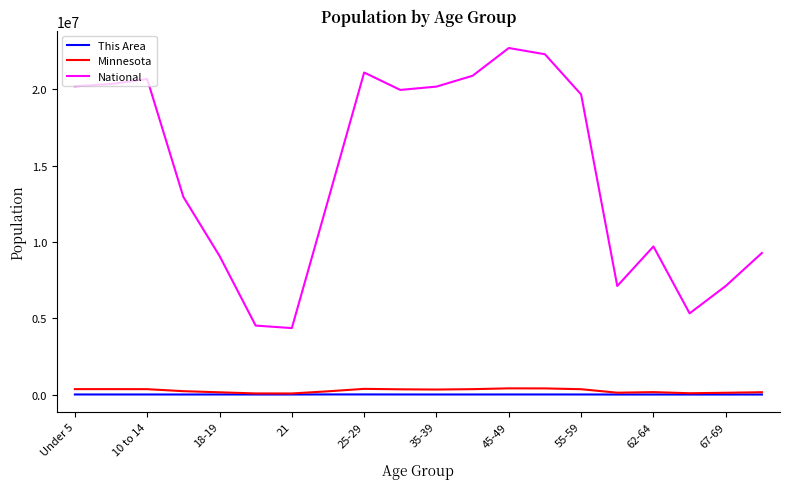

Which series has the largest total across all categories?

National